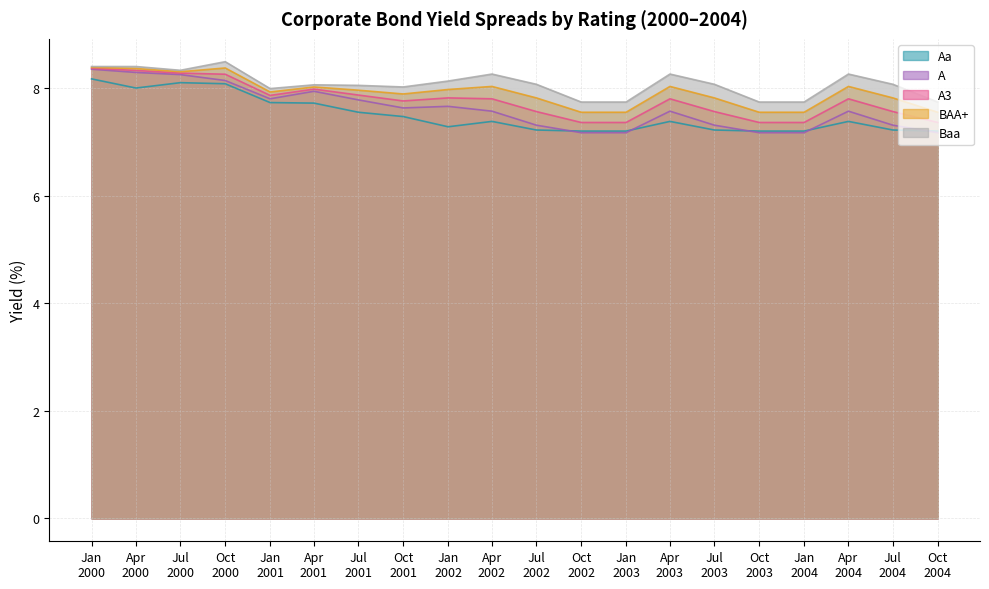

What is the maximum value for A3?

8.4